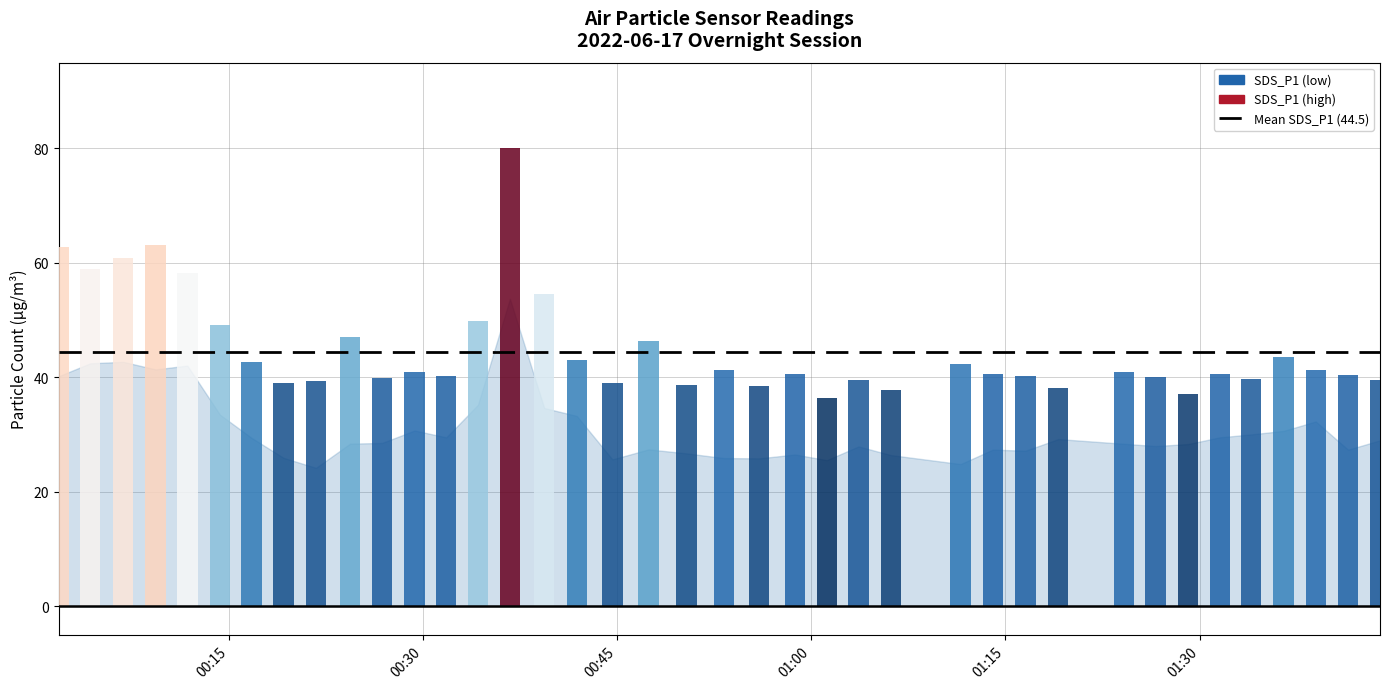

How many groups of bars are there?

39